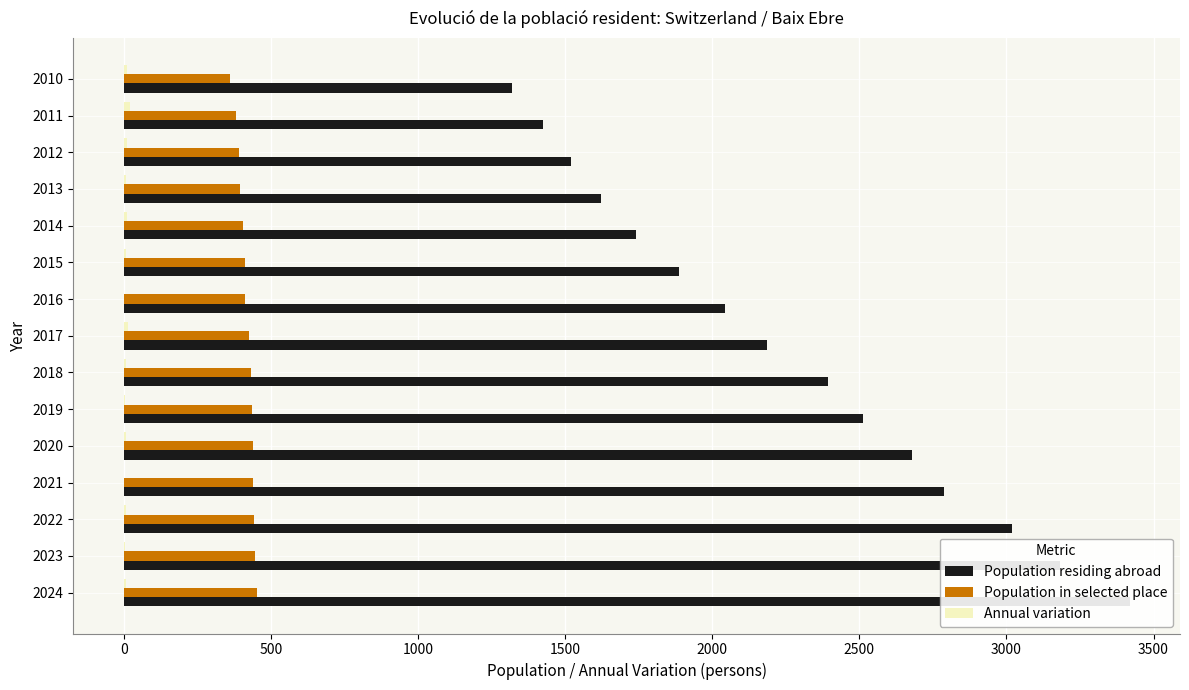

What is the average value of the Annual variation series?

7